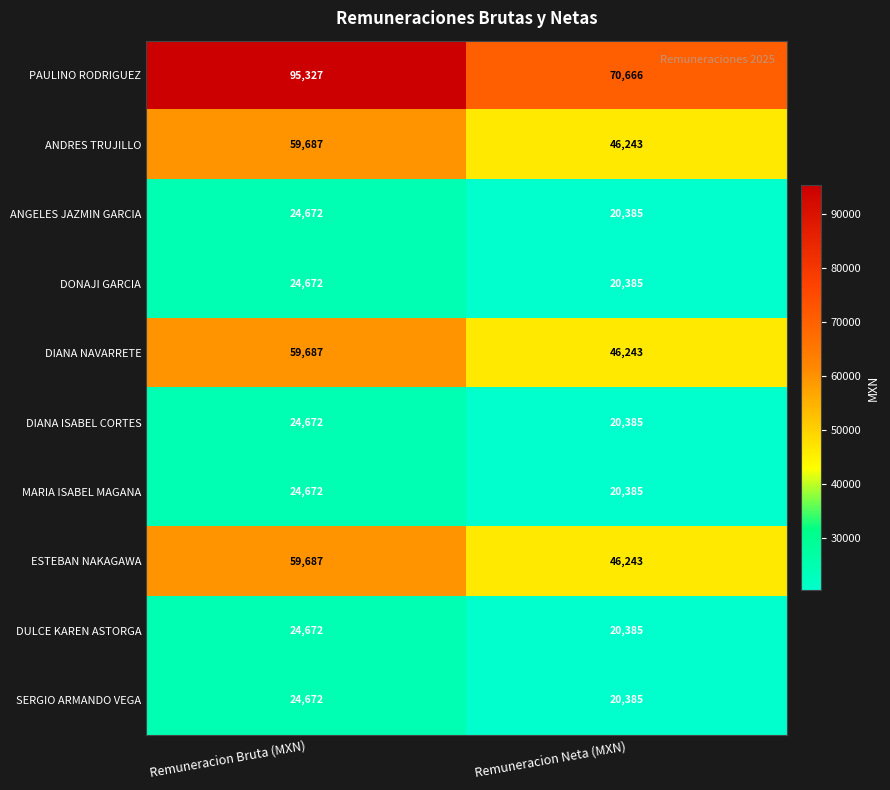

What is the total value across all series at Remuneracion Bruta (MXN)?

422420